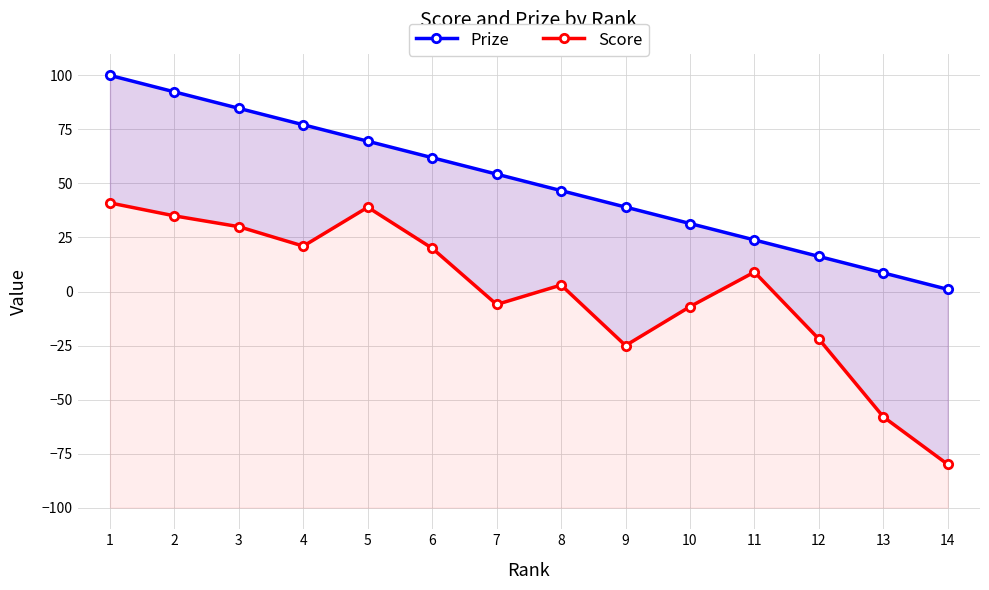

Which series has the largest range (max minus min)?

Score